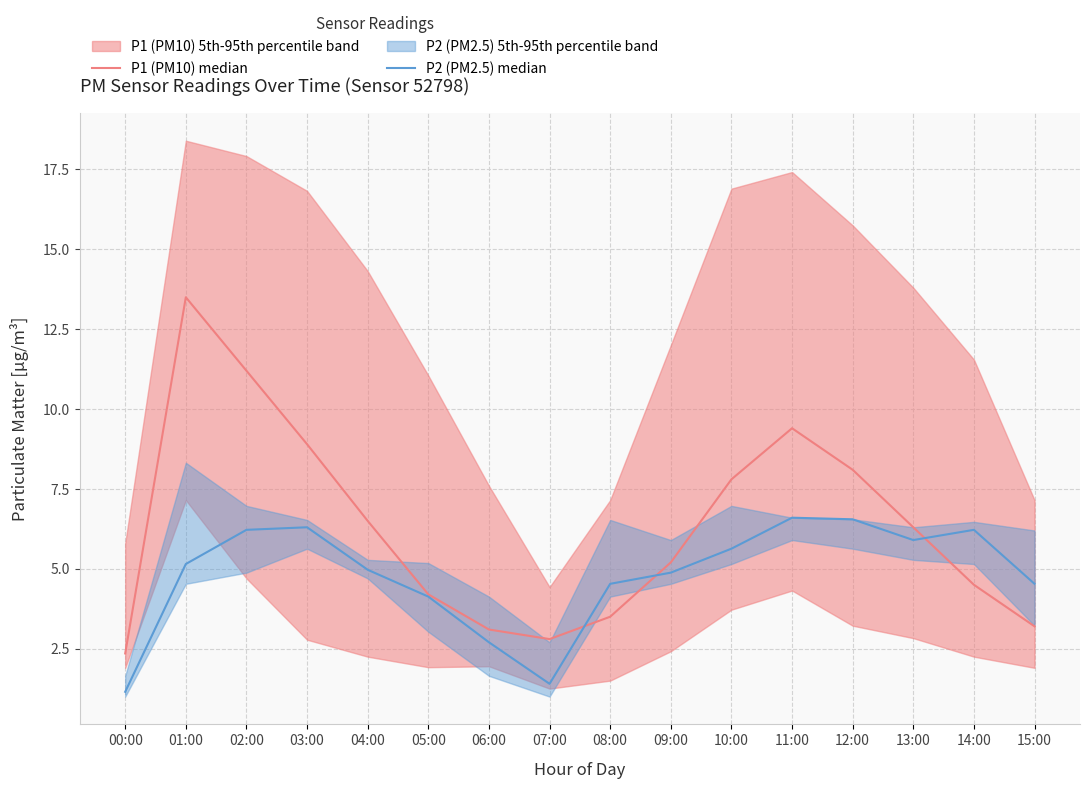

What is the difference between the maximum and minimum values in the P1 (PM10) median series?

11.2